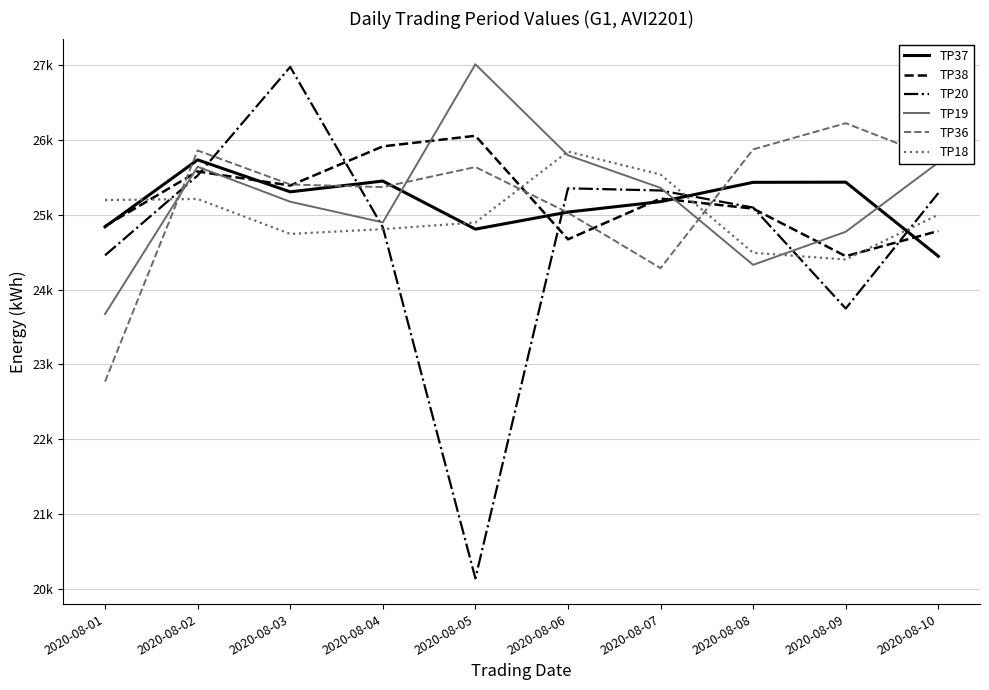

What is the value of the TP18 point at the 10th from the left?

24998